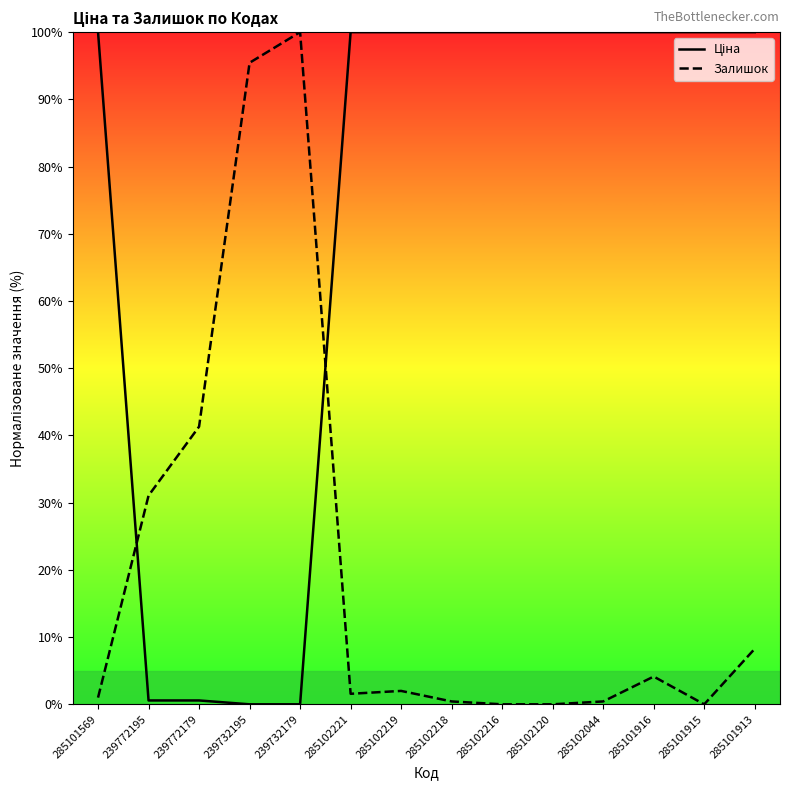

What are all the series names shown in the legend?

Ціна, Залишок